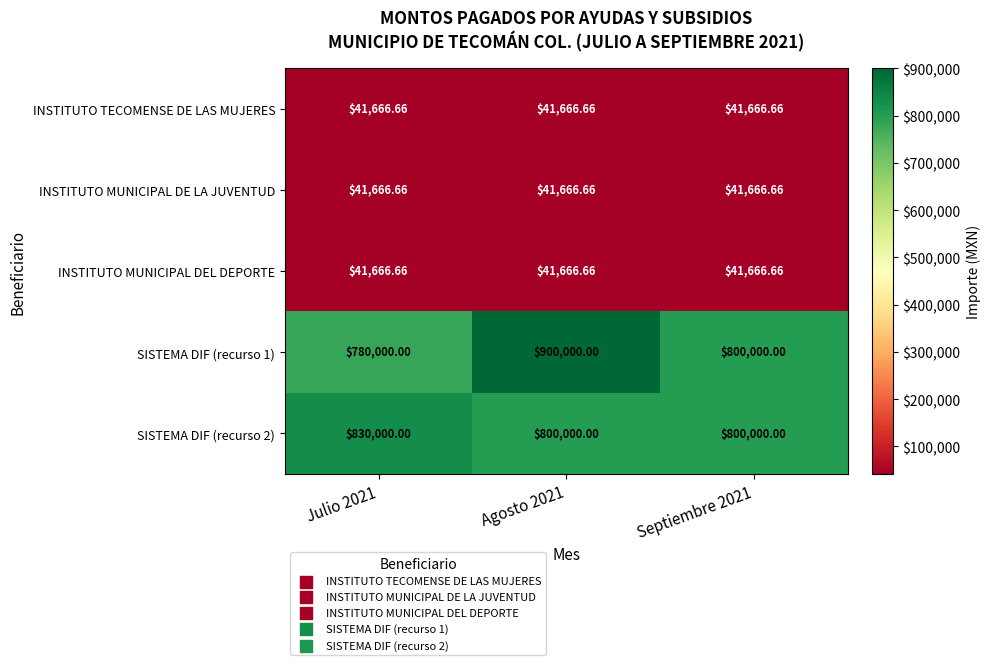

Is the value of SISTEMA DIF (recurso 2) at Julio 2021 greater than the value of INSTITUTO MUNICIPAL DE LA JUVENTUD at Agosto 2021?

Yes